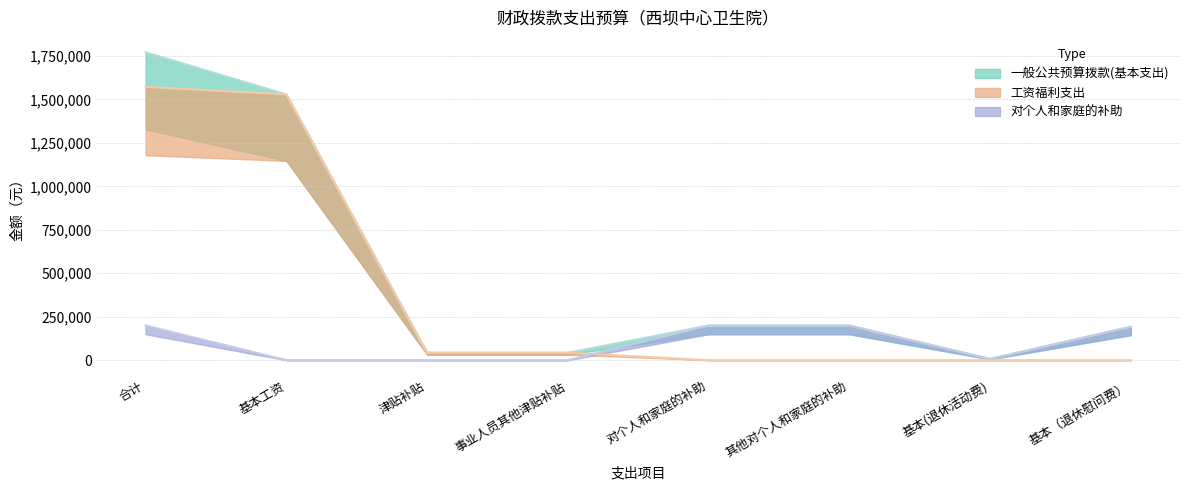

Reading left to right, transcribe all the data shown in this chart.

一般公共预算拨款(基本支出): 1771020	1528836	42984	42984	199200	199200	7200	192000
工资福利支出: 1571820	1528836	42984	42984	0	0	0	0
对个人和家庭的补助: 199200	0	0	0	199200	199200	7200	192000